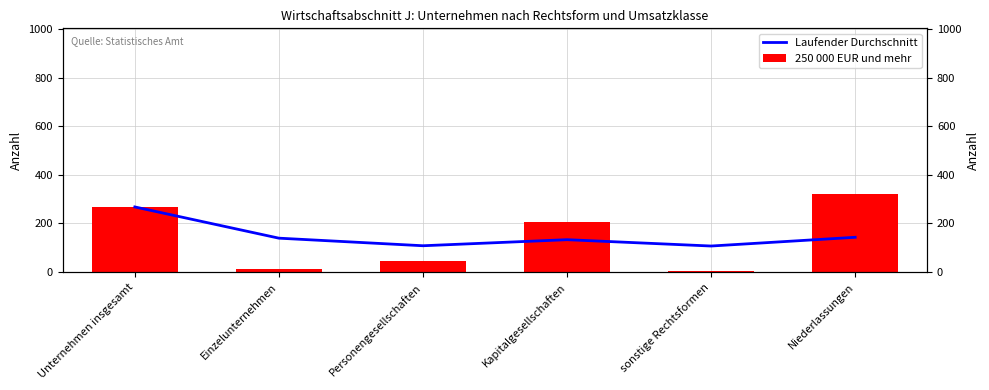

At how many categories does at least one series exceed 292?

1